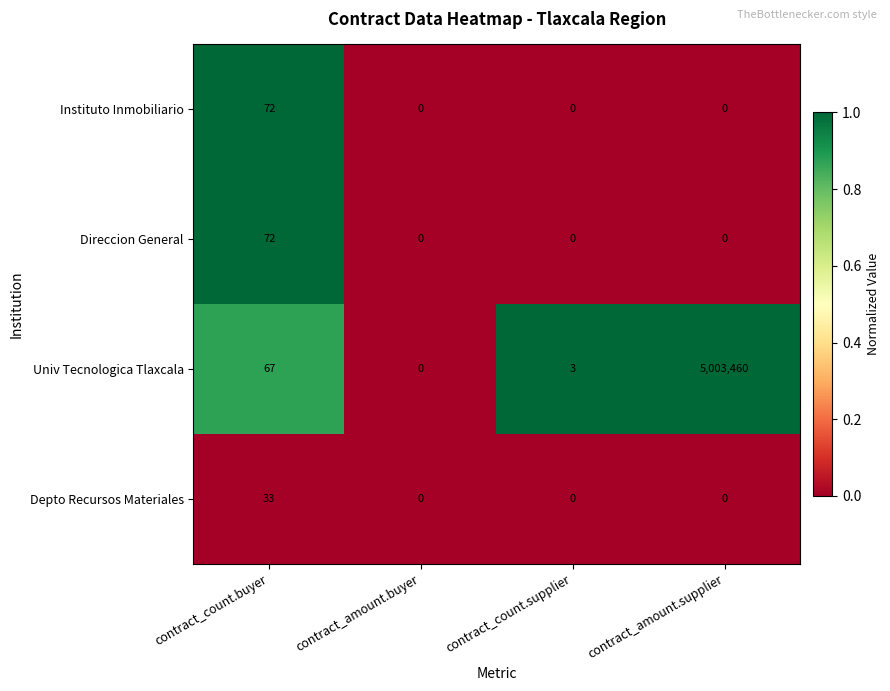

At which category is the sum across all series the highest?

contract_amount.supplier